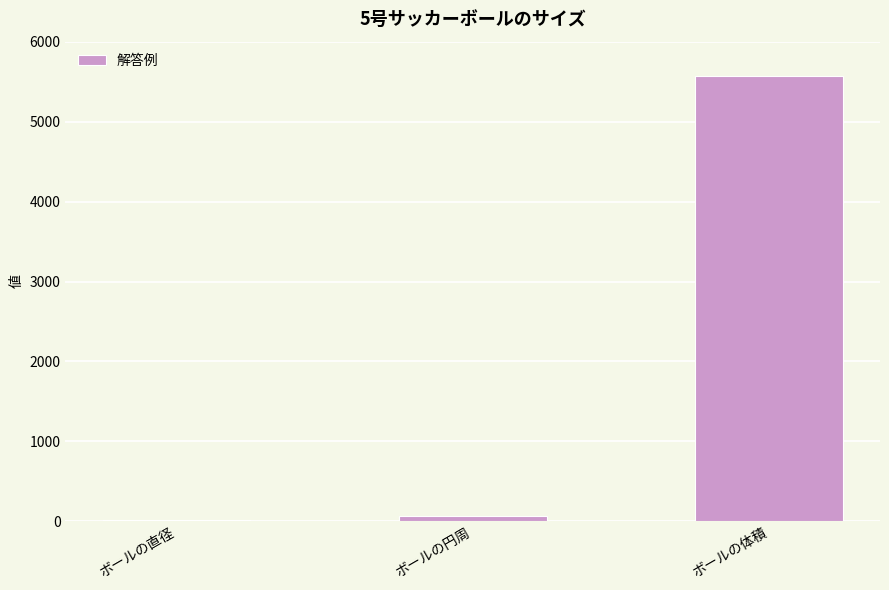

What is the difference between the values at ボールの円周 and ボールの直径?

47.1